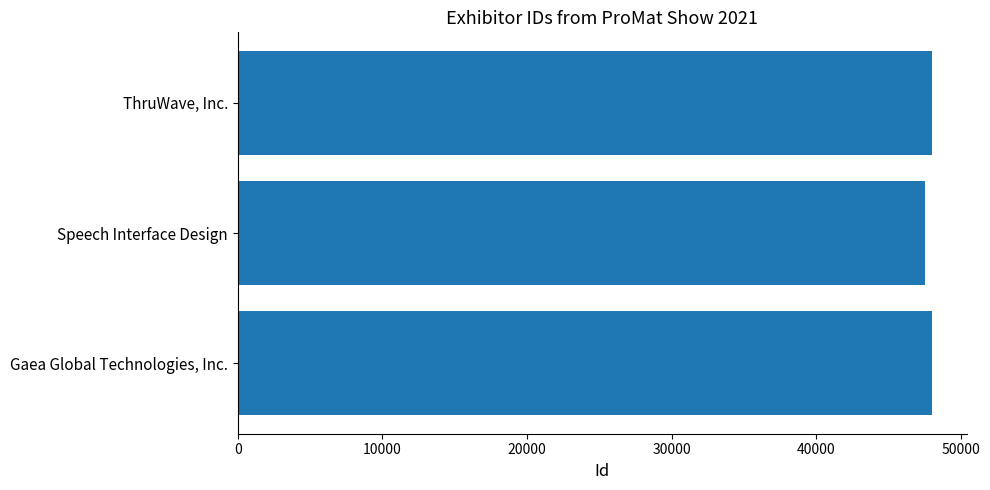

What is the sum of all values?

143507